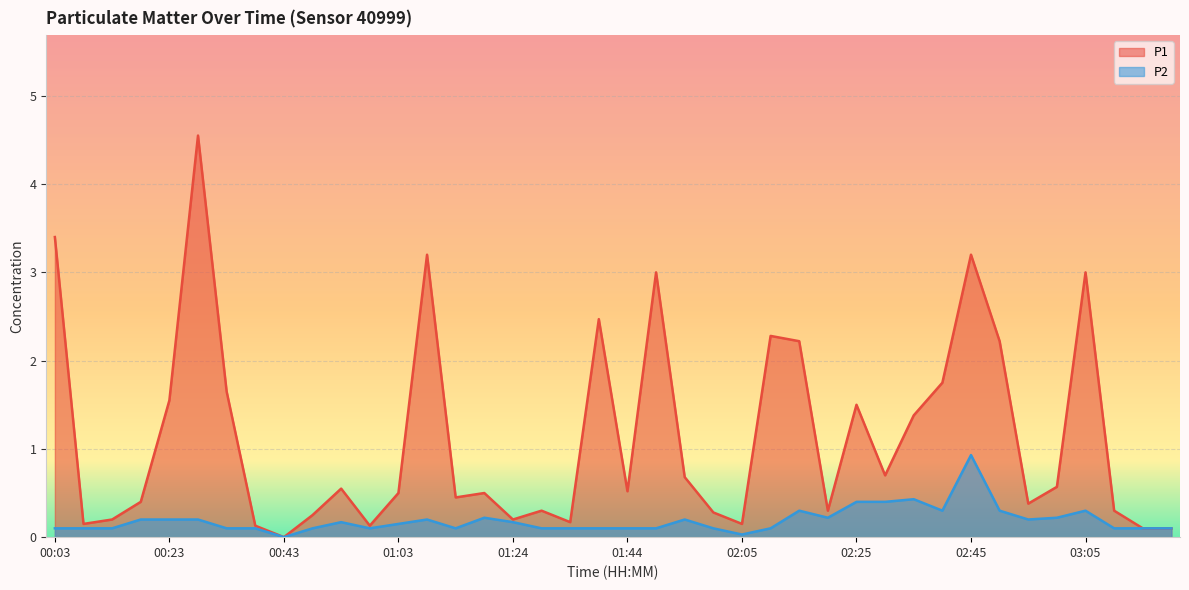

At which category does P1 reach its first local peak?

00:28